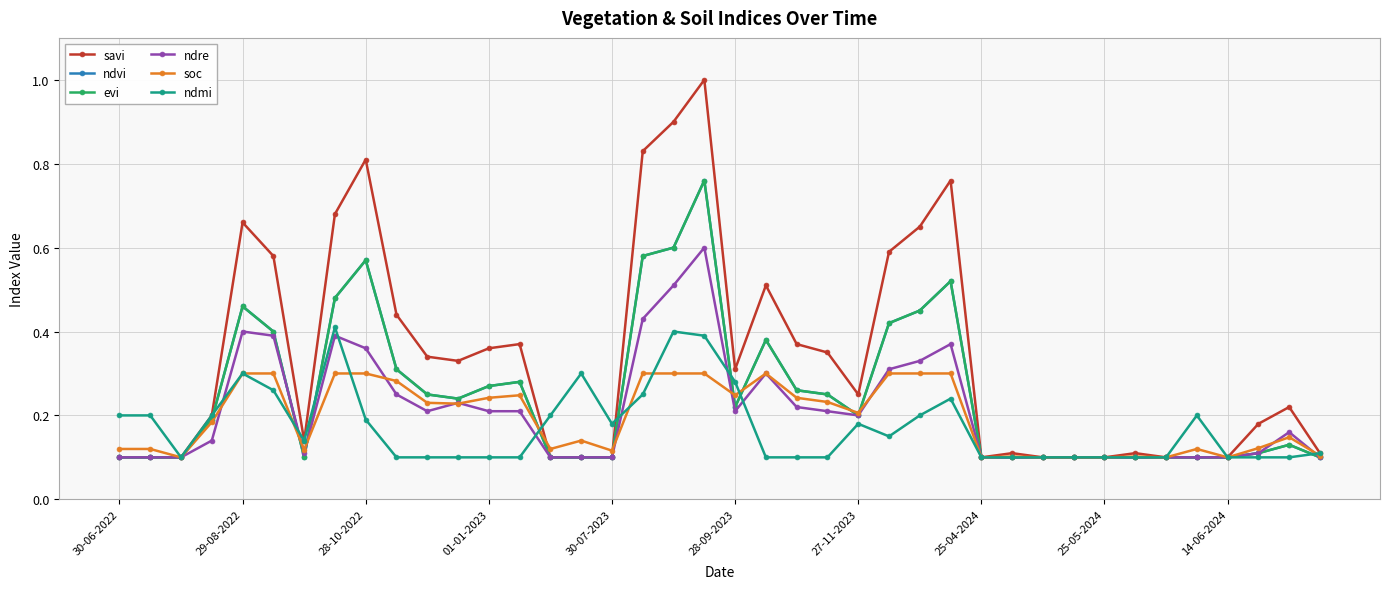

In savi, how many points are lower than both neighbors (excluding endpoints)?

5